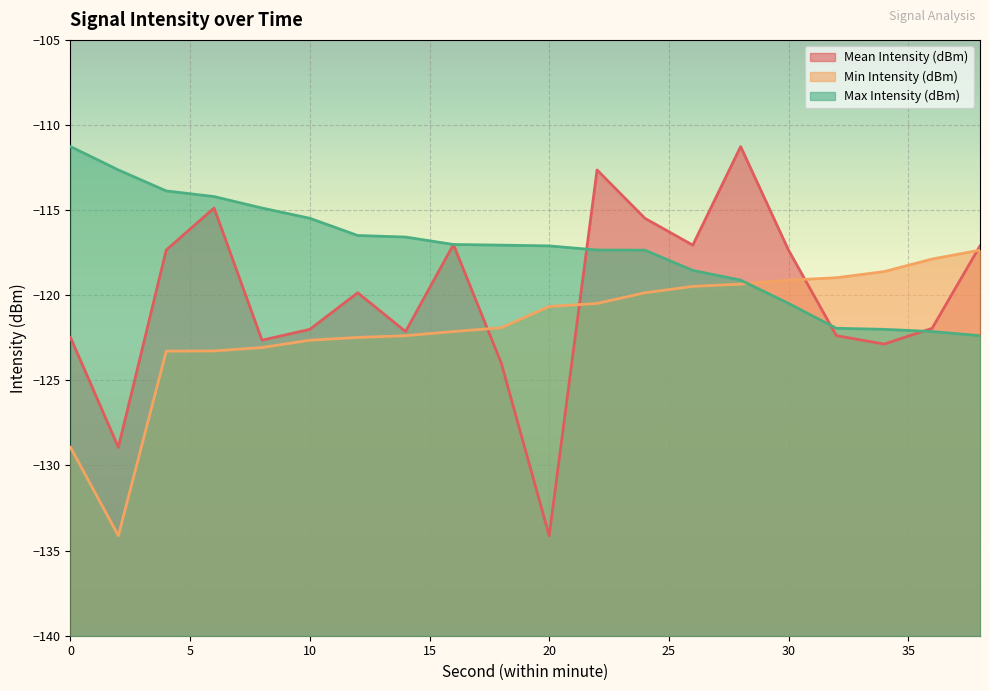

Which category has the lowest value across all series?

20